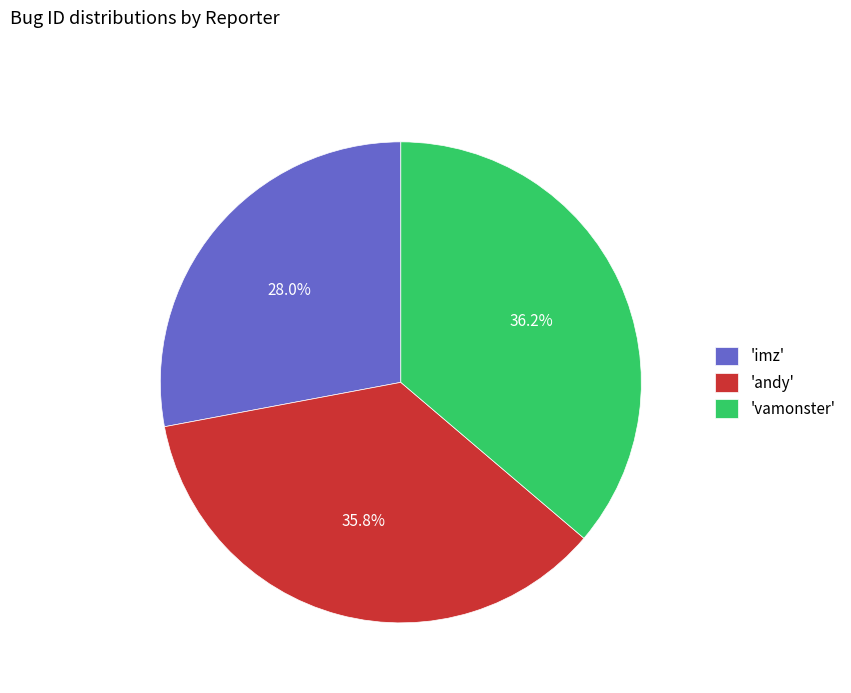

Which has a higher value, 'imz' or 'vamonster'?

'vamonster'